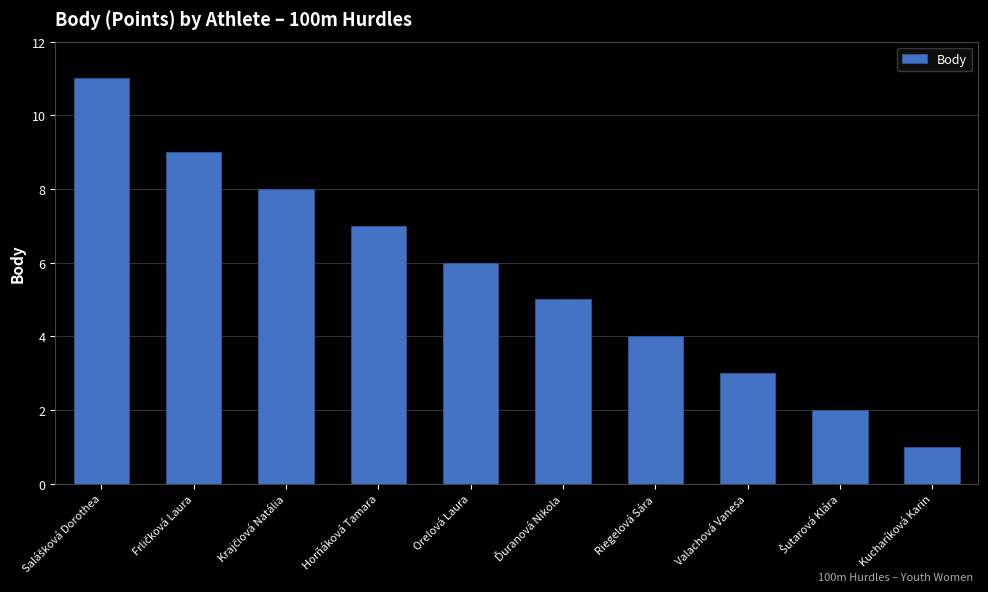

What is the ratio of the value at Orelová Laura to the value at Valachová Vanesa?

2.0